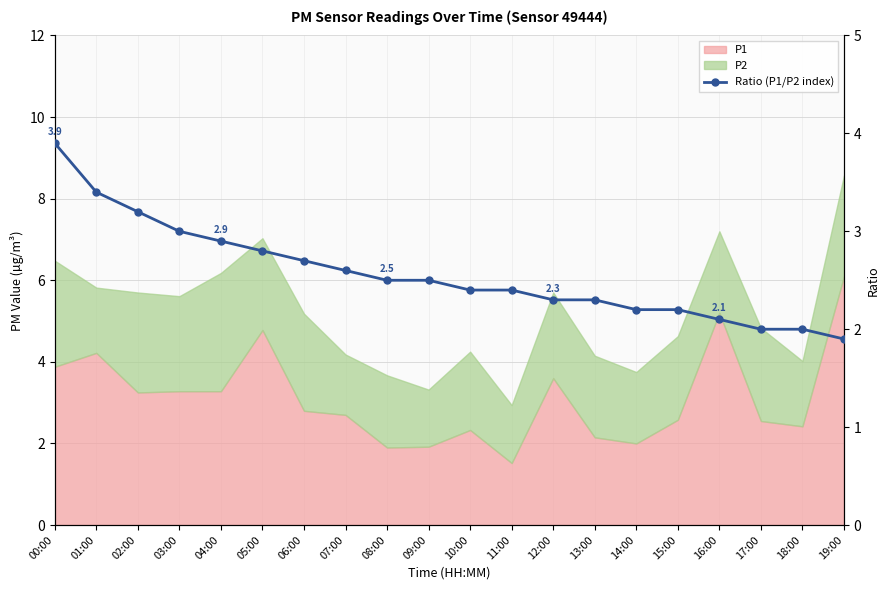

Approximately how many times larger is the value at 14:00 compared to 05:00?

0.8